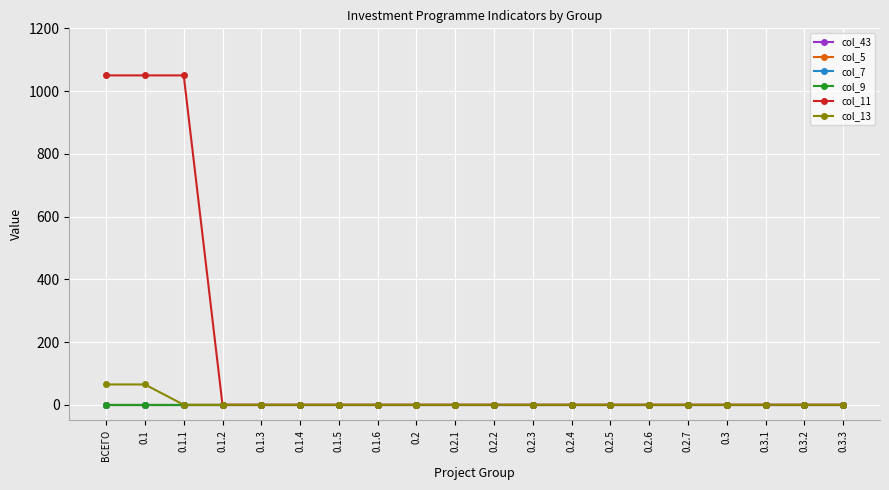

Which series has the widest spread of values?

col_11